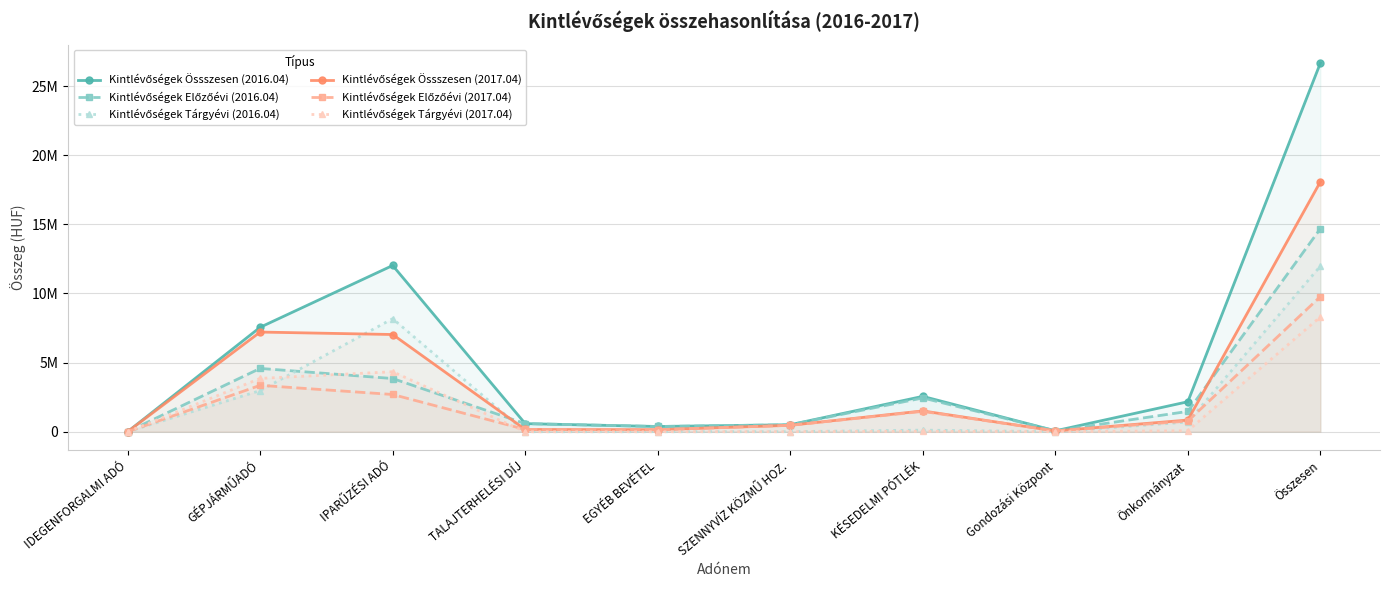

Is the value of Kintlévőségek Előzőévi (2016.04) at IPARŰZÉSI ADÓ greater than the value of Kintlévőségek Össszesen (2017.04) at GÉPJÁRMŰADÓ?

No